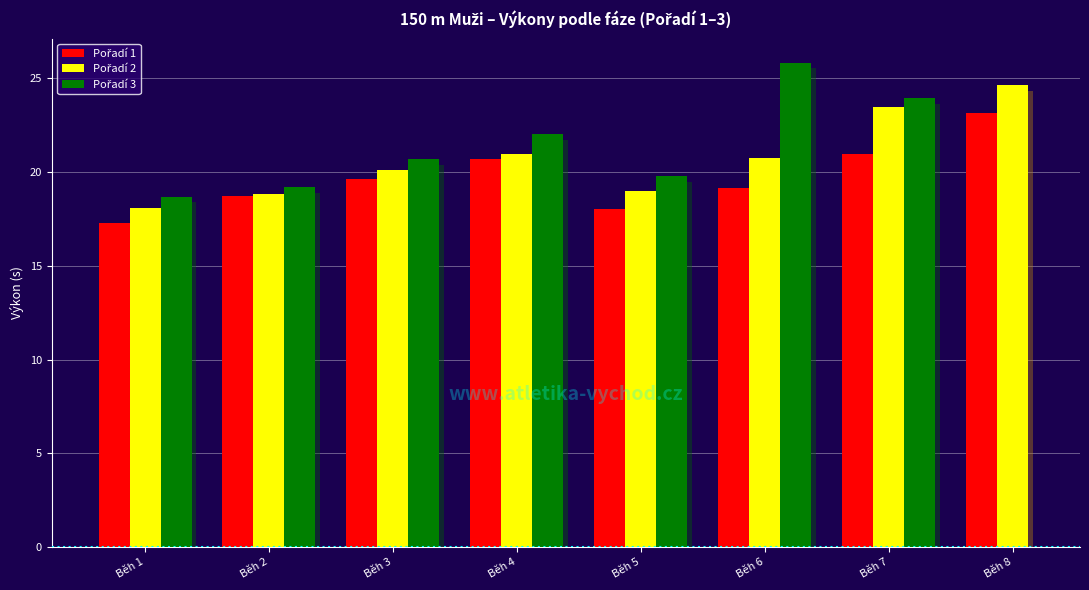

What are all the series names shown in the legend?

Pořadí 1, Pořadí 2, Pořadí 3